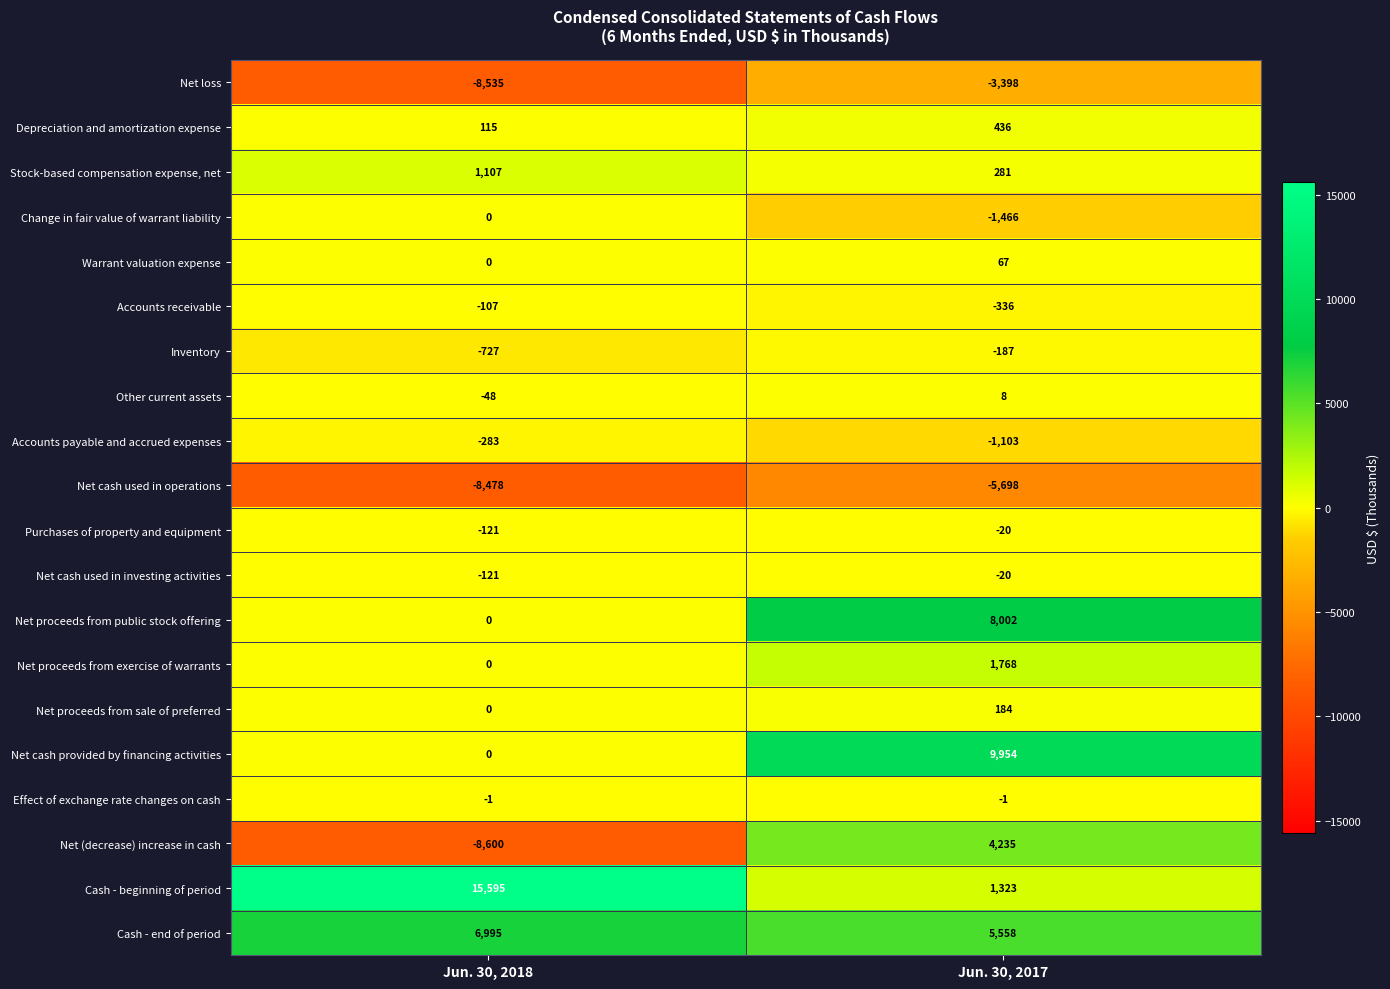

Which series has the largest total across all categories?

Cash - beginning of period